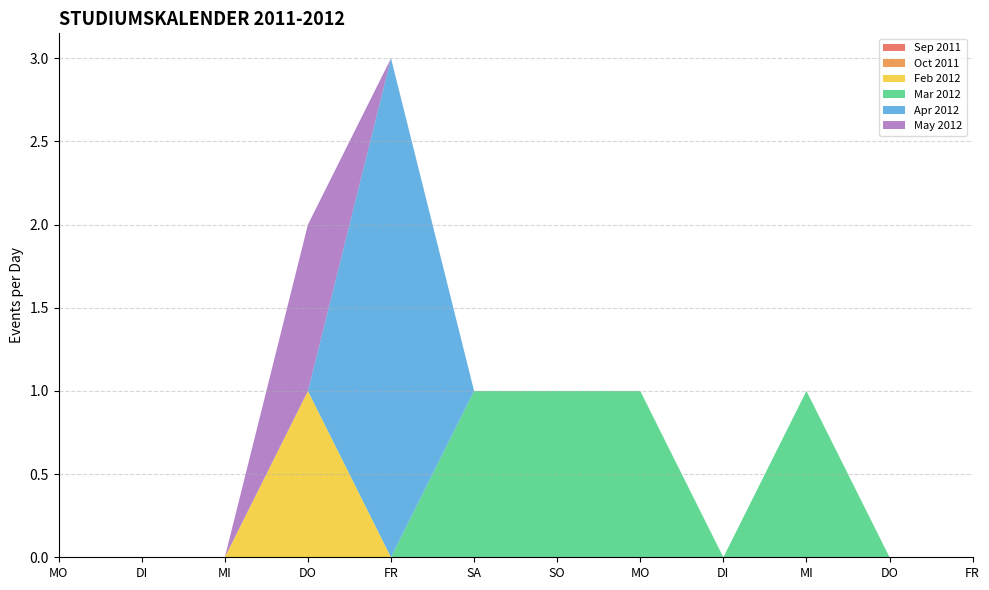

Reading left to right, extract all data points from this chart.

Sep 2011: MO=0	DI=0	MI=0	DO=0	FR=0	SA=0	SO=0	MO=0	DI=0	MI=0	DO=0	FR=0
Oct 2011: MO=0	DI=0	MI=0	DO=0	FR=0	SA=0	SO=0	MO=0	DI=0	MI=0	DO=0	FR=0
Feb 2012: MO=0	DI=0	MI=0	DO=1	FR=0	SA=0	SO=0	MO=0	DI=0	MI=0	DO=0	FR=0
Mar 2012: MO=0	DI=0	MI=0	DO=0	FR=0	SA=1	SO=1	MO=1	DI=0	MI=1	DO=0	FR=0
Apr 2012: MO=0	DI=0	MI=0	DO=0	FR=3	SA=0	SO=0	MO=0	DI=0	MI=0	DO=0	FR=0
May 2012: MO=0	DI=0	MI=0	DO=1	FR=0	SA=0	SO=0	MO=0	DI=0	MI=0	DO=0	FR=0